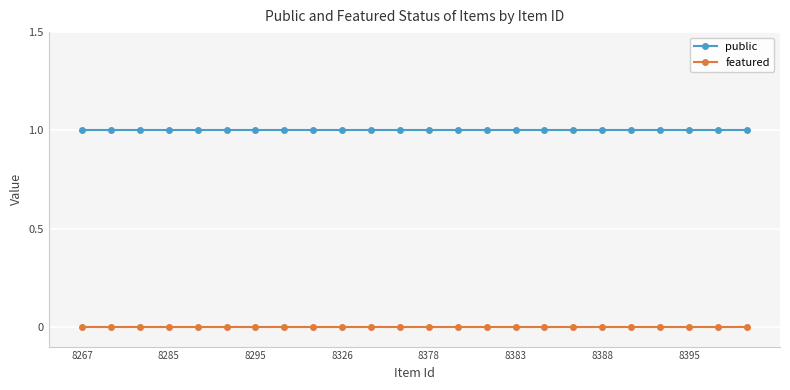

Rank the series by their maximum value, from highest to lowest.

public, featured